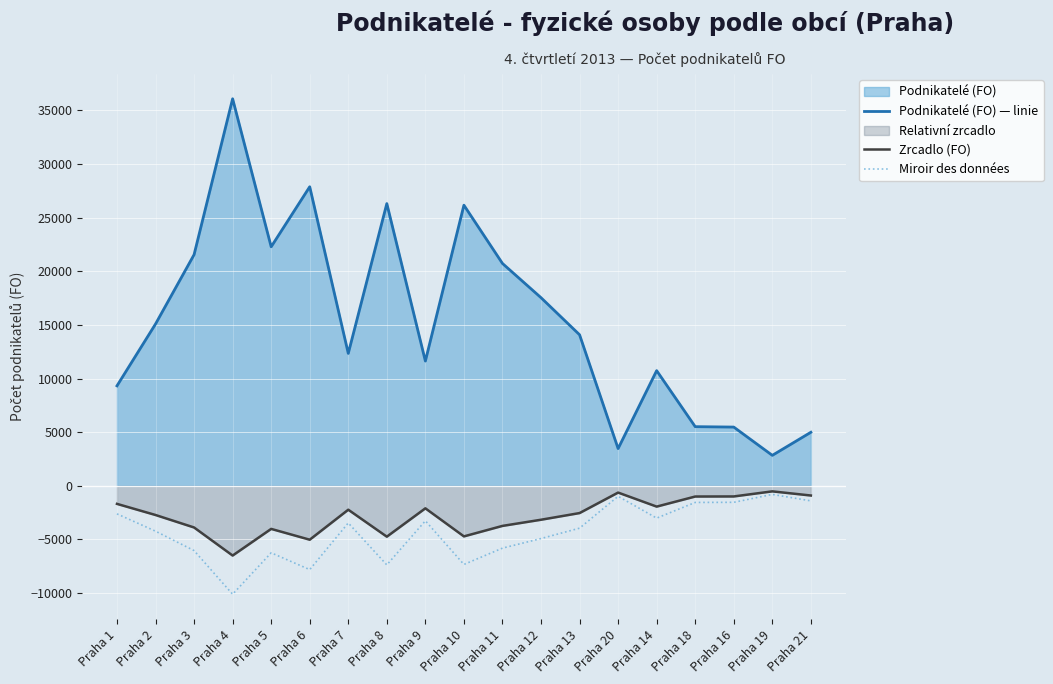

Reading left to right, transcribe all the data shown in this chart.

Podnikatelé (FO) — linie: Praha 1=9325.0	Praha 2=15090.0	Praha 3=21554.0	Praha 4=36087.0	Praha 5=22288.0	Praha 6=27885.0	Praha 7=12349.0	Praha 8=26315.0	Praha 9=11635.0	Praha 10=26167.0	Praha 11=20735.0	Praha 12=17543.0	Praha 13=14087.0	Praha 20=3476.0	Praha 14=10742.0	Praha 18=5519.0	Praha 16=5481.0	Praha 19=2845.0	Praha 21=4996.0
Zrcadlo (FO): Praha 1=-1678.5	Praha 2=-2716.2	Praha 3=-3879.7	Praha 4=-6495.7	Praha 5=-4011.8	Praha 6=-5019.3	Praha 7=-2222.8	Praha 8=-4736.7	Praha 9=-2094.3	Praha 10=-4710.1	Praha 11=-3732.3	Praha 12=-3157.7	Praha 13=-2535.7	Praha 20=-625.7	Praha 14=-1933.6	Praha 18=-993.4	Praha 16=-986.6	Praha 19=-512.1	Praha 21=-899.3
Miroir des données: Praha 1=-2611.0	Praha 2=-4225.2	Praha 3=-6035.1	Praha 4=-10104.4	Praha 5=-6240.6	Praha 6=-7807.8	Praha 7=-3457.7	Praha 8=-7368.2	Praha 9=-3257.8	Praha 10=-7326.8	Praha 11=-5805.8	Praha 12=-4912.0	Praha 13=-3944.4	Praha 20=-973.3	Praha 14=-3007.8	Praha 18=-1545.3	Praha 16=-1534.7	Praha 19=-796.6	Praha 21=-1398.9